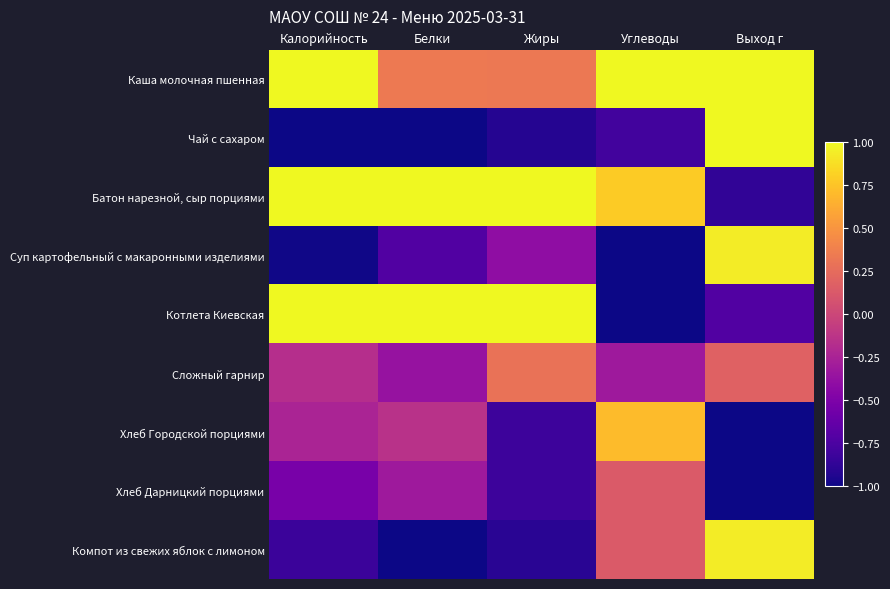

Reading right to left, list all the values displayed in this chart.

Каша молочная пшенная: Выход г=1.0	Углеводы=1.9	Жиры=0.3	Белки=0.3	Калорийность=1.2
Чай с сахаром: Выход г=1.2	Углеводы=-0.8	Жиры=-0.9	Белки=-1.1	Калорийность=-1.3
Батон нарезной, сыр порциями: Выход г=-0.9	Углеводы=0.8	Жиры=1.2	Белки=1.8	Калорийность=1.6
Суп картофельный с макаронными изделиями: Выход г=0.9	Углеводы=-1.1	Жиры=-0.4	Белки=-0.7	Калорийность=-1.0
Котлета Киевская: Выход г=-0.7	Углеводы=-1.5	Жиры=2.1	Белки=1.6	Калорийность=1.2
Сложный гарнир: Выход г=0.2	Углеводы=-0.3	Жиры=0.3	Белки=-0.4	Калорийность=-0.2
Хлеб Городской порциями: Выход г=-1.3	Углеводы=0.7	Жиры=-0.8	Белки=-0.1	Калорийность=-0.2
Хлеб Дарницкий порциями: Выход г=-1.3	Углеводы=0.1	Жиры=-0.8	Белки=-0.3	Калорийность=-0.5
Компот из свежих яблок с лимоном: Выход г=0.9	Углеводы=0.1	Жиры=-0.9	Белки=-1.1	Калорийность=-0.8